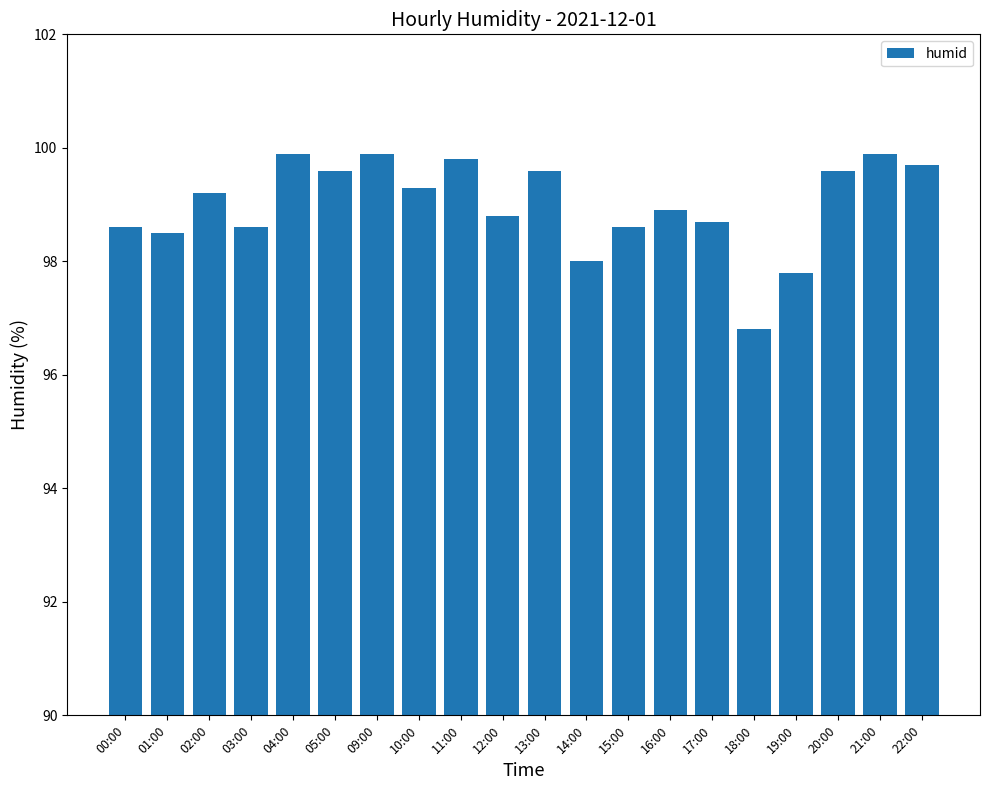

What is the average value?

99.0